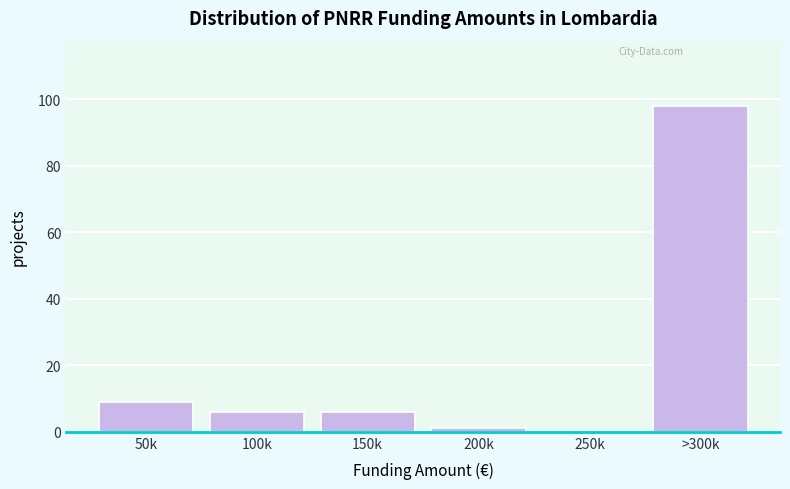

Reading left to right, extract all data points from this chart.

50k=9	100k=6	150k=6	200k=1	250k=0	>300k=98